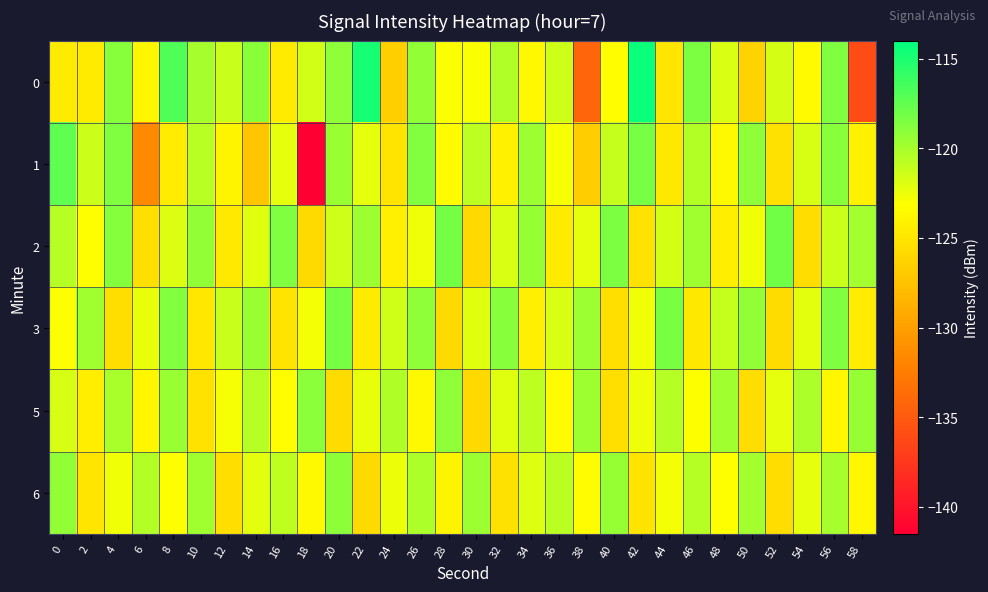

What is the difference between the highest and lowest values at 28?

7.6